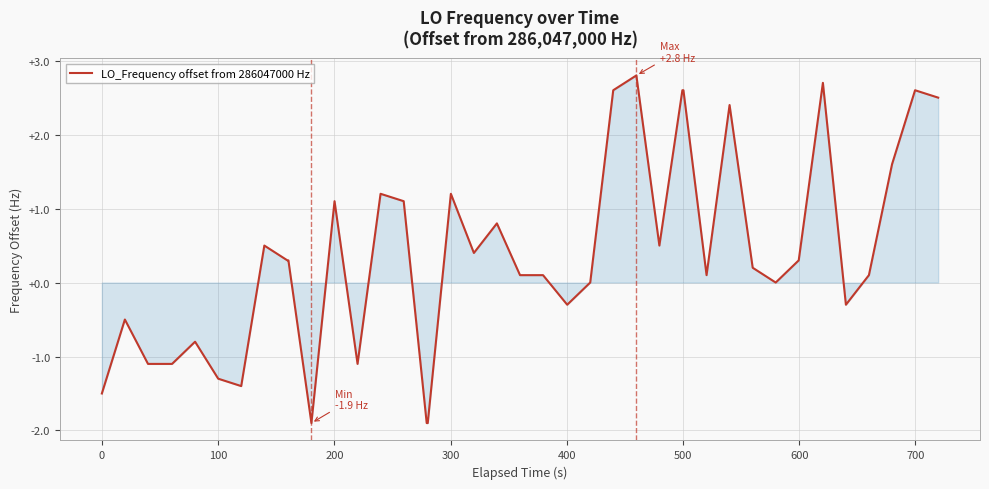

What is the difference between the maximum and second lowest values?

4.7